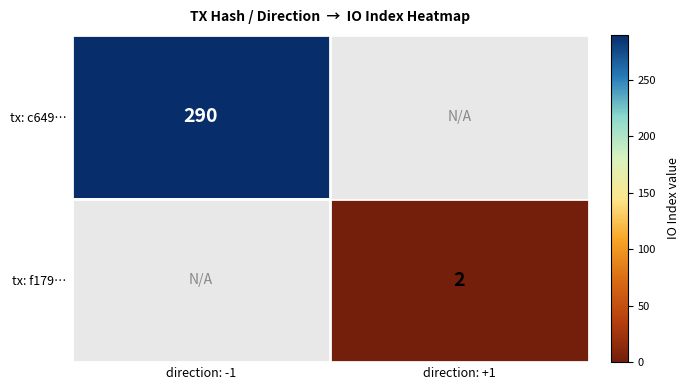

Is the value of tx: f179… at direction: +1 greater than the value of tx: c649… at direction: -1?

No